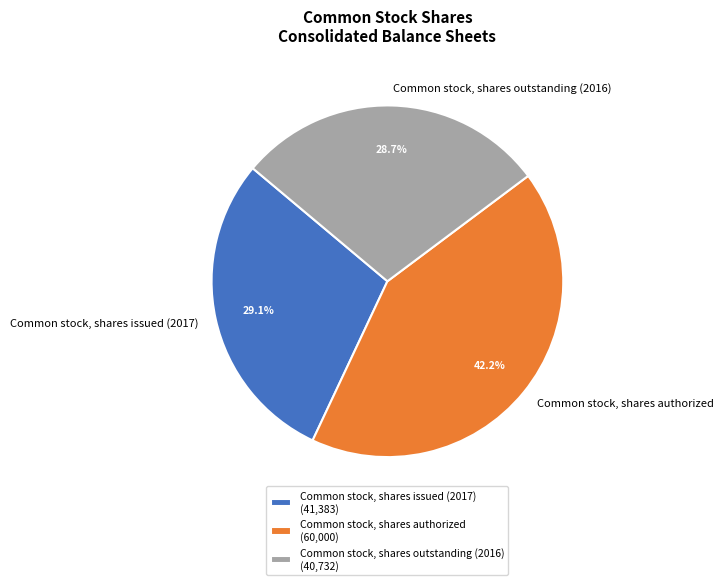

Which has a higher value, Common stock, shares issued (2017) or Common stock, shares authorized?

Common stock, shares authorized